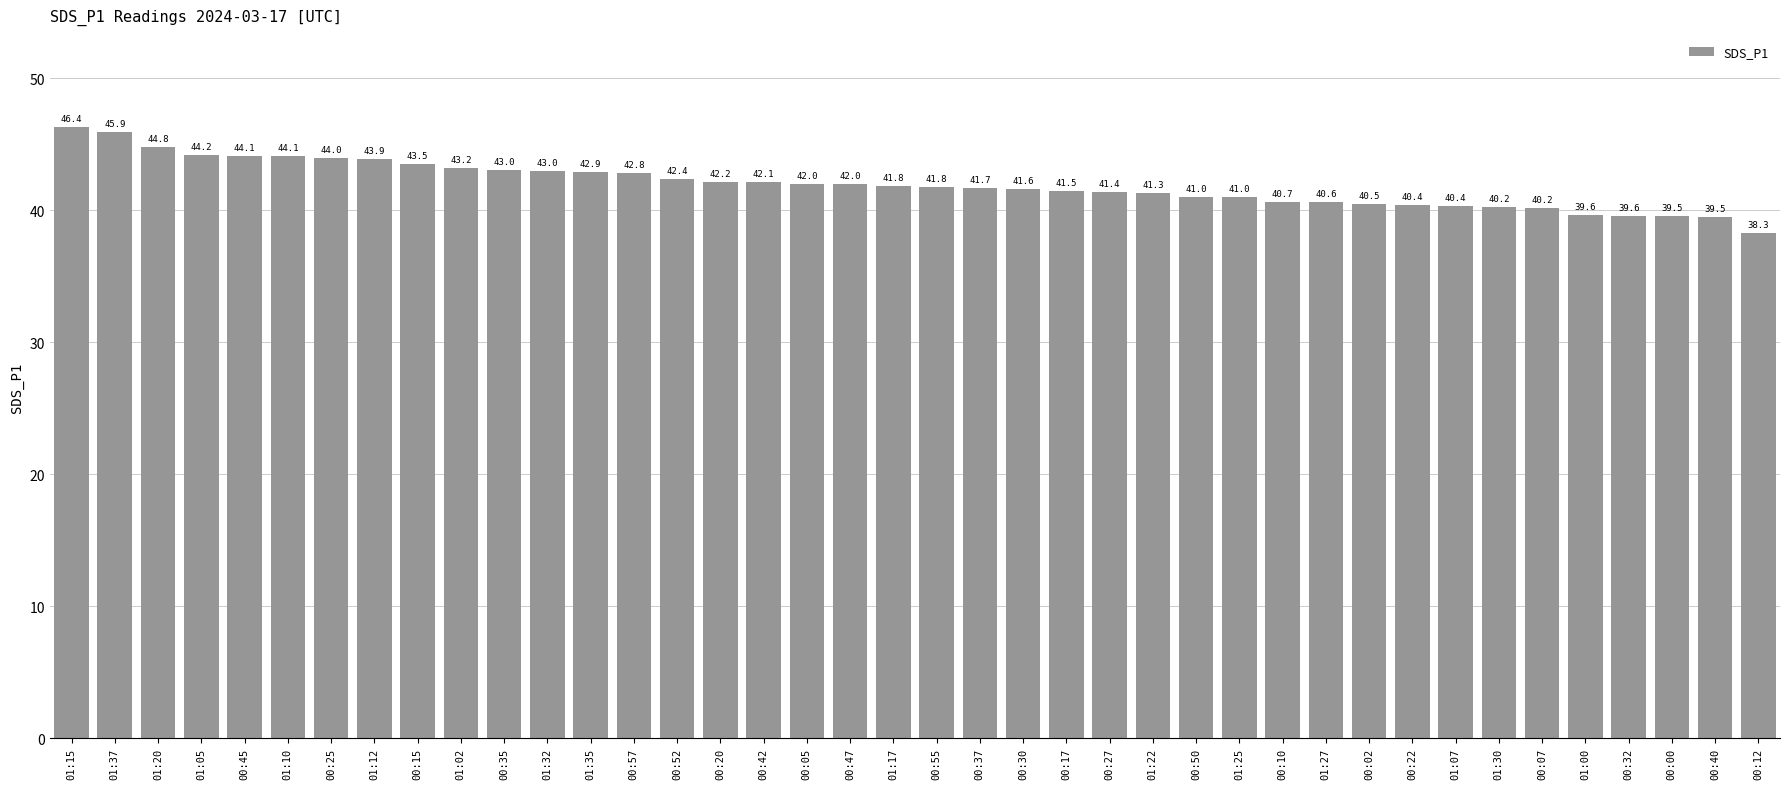

What is the label of the 26th bar from the right?

00:52